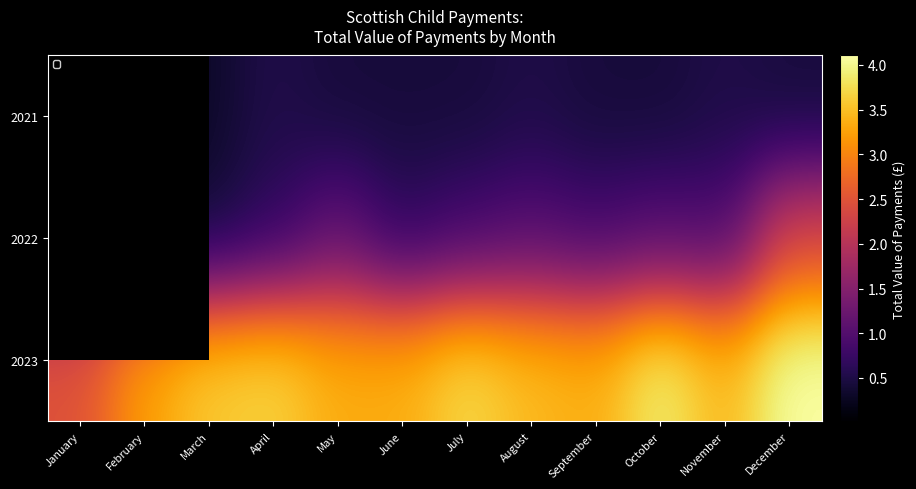

At which category is the sum across all series the highest?

December